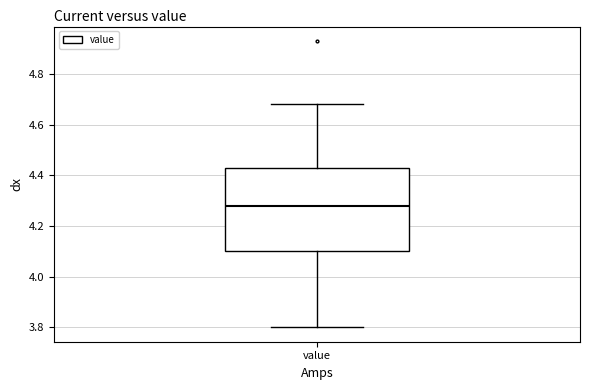

Transcribe this box plot: give where the median line is, the range the box spans, and where the two whiskers end, as read against the y-axis. The values are not printed on the chart, so give them approximately, as read against the axis.

median 4.28, box 4.10 to 4.44, whiskers 3.80 to 4.68